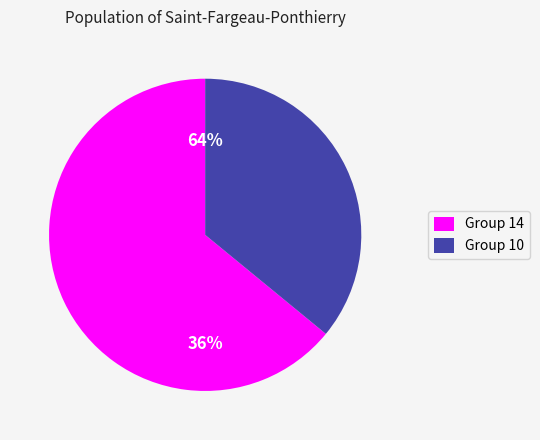

To the nearest percent, what is the average slice percentage?

50%